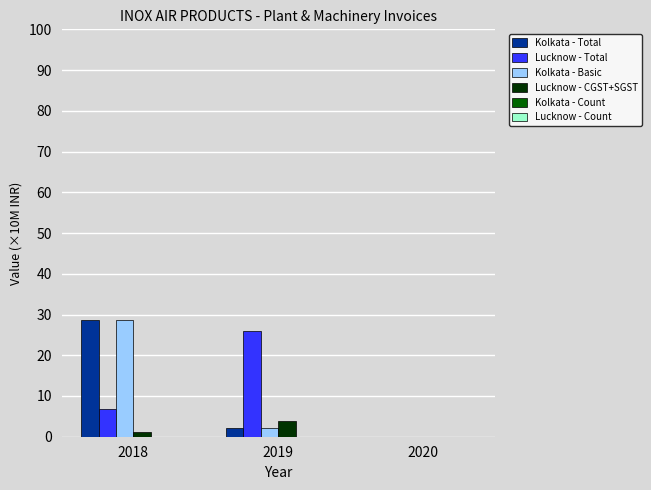

What is the sum of all Lucknow - CGST+SGST values?

5.0